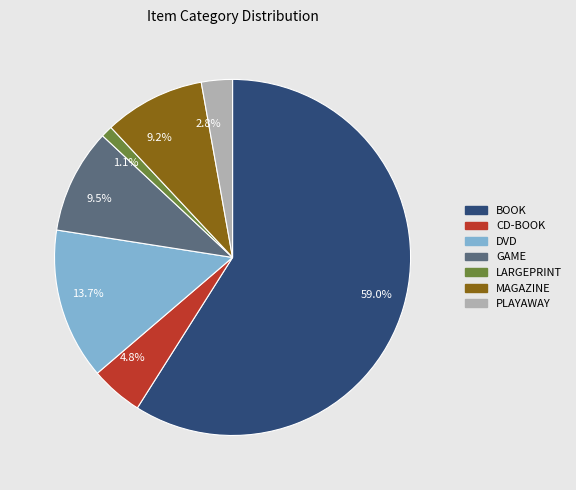

What percentage is NOT represented by 13.7%?

86.3%